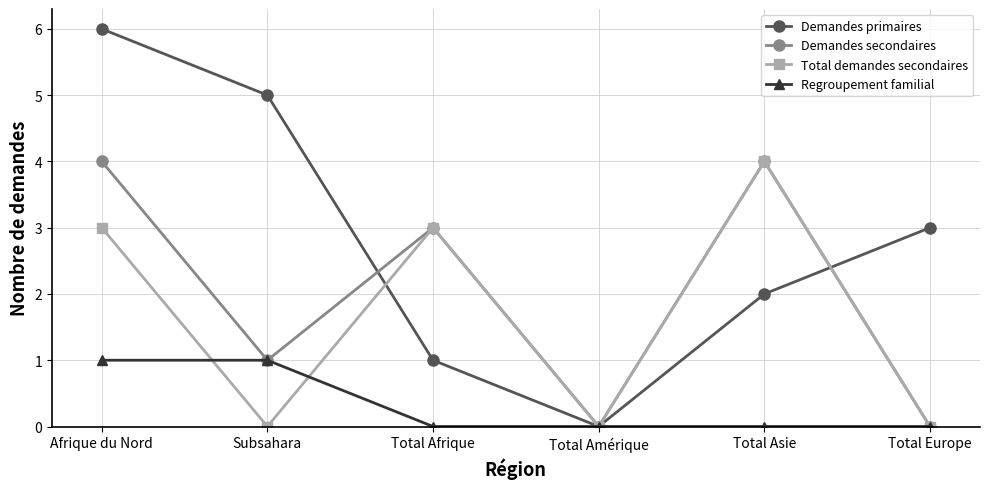

What is the difference between the Total demandes secondaires values at Subsahara and Afrique du Nord?

3